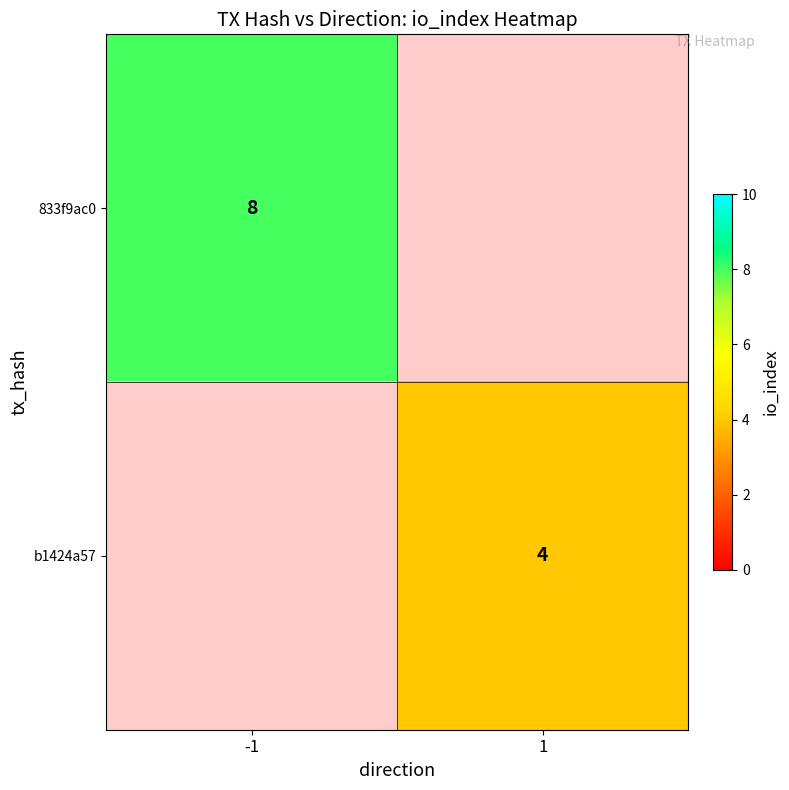

Between 1 and -1, which is larger?

-1